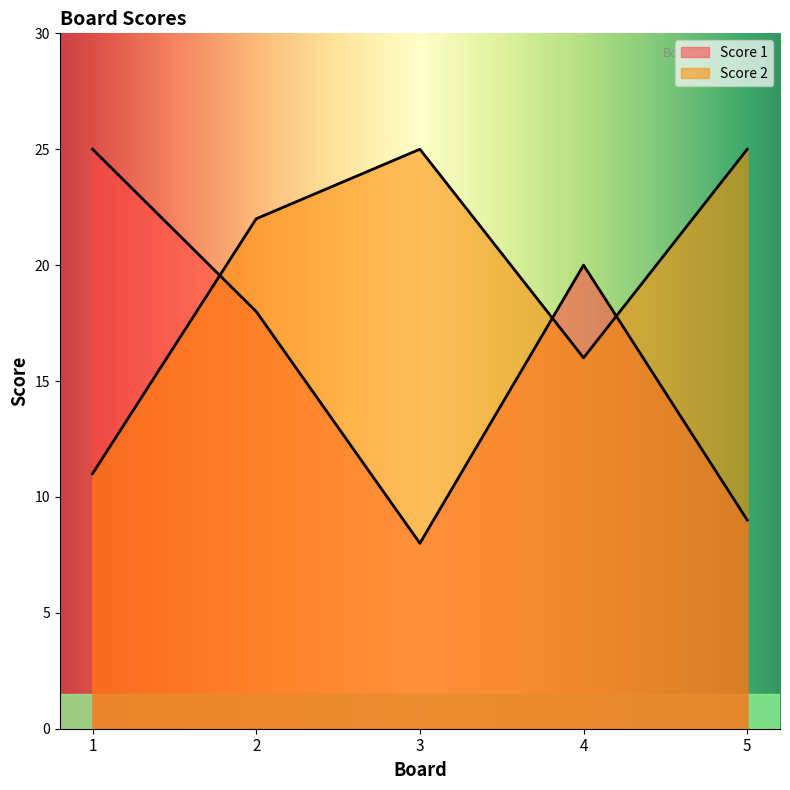

Count the Score 2 values in the range 16 to 25.

4